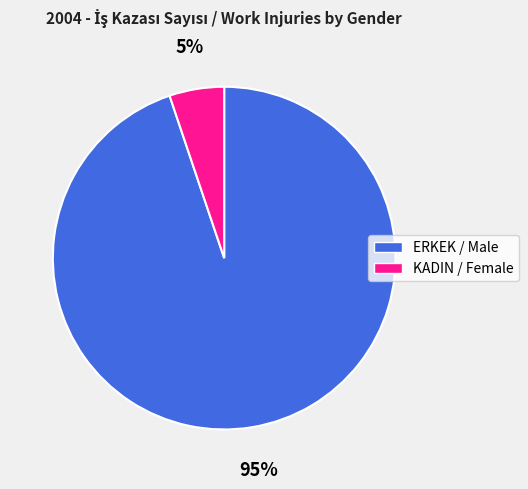

Which category accounts for the majority?

ERKEK / Male